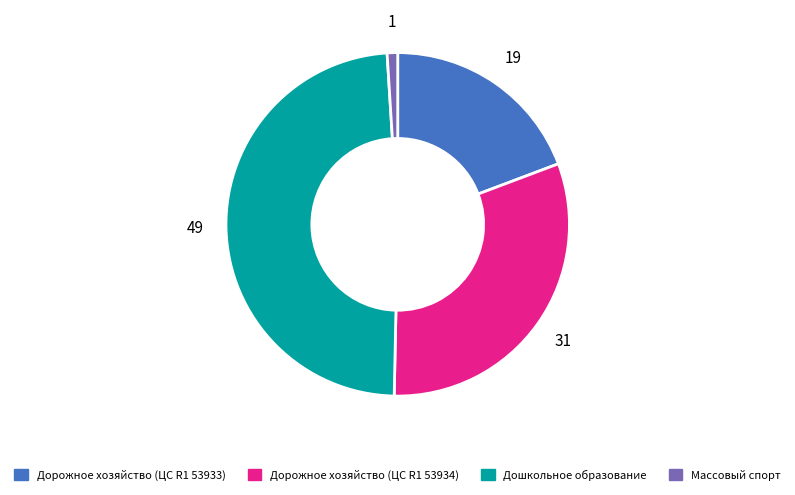

What is the ratio of the value at Дошкольное образование to the value at Массовый спорт?

49.2